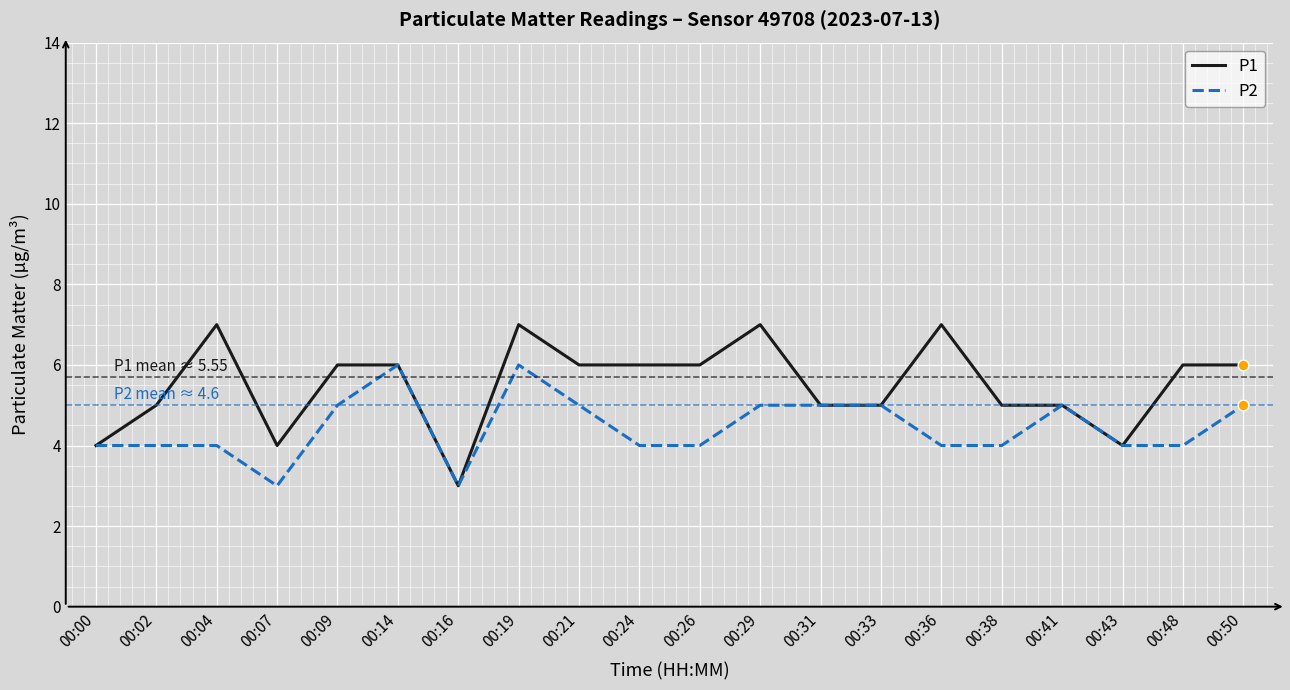

Which series has the widest spread of values?

P1